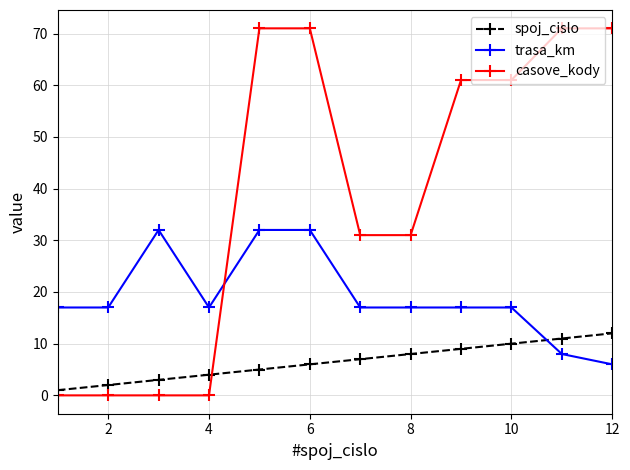

After their last crossing, which series has the higher values: trasa_km or casove_kody?

casove_kody